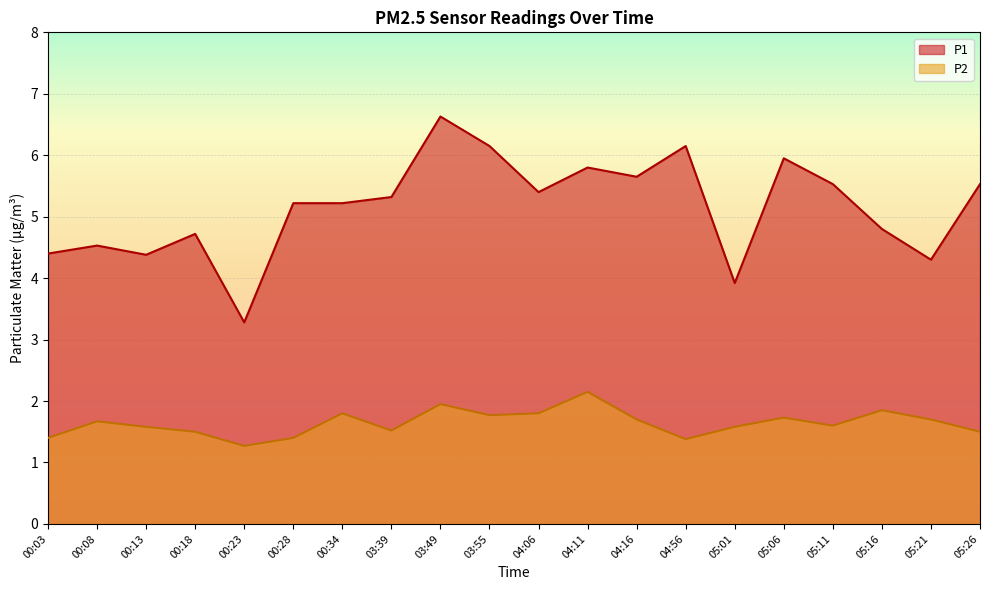

Which category has the highest value in the P1 series?

03:49